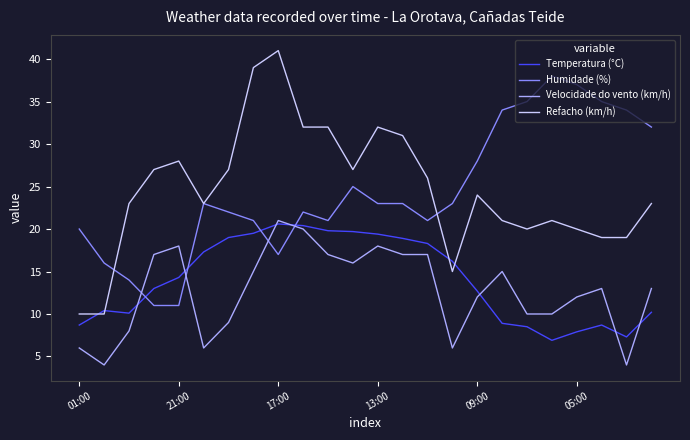

What is the smallest value displayed?

4.0